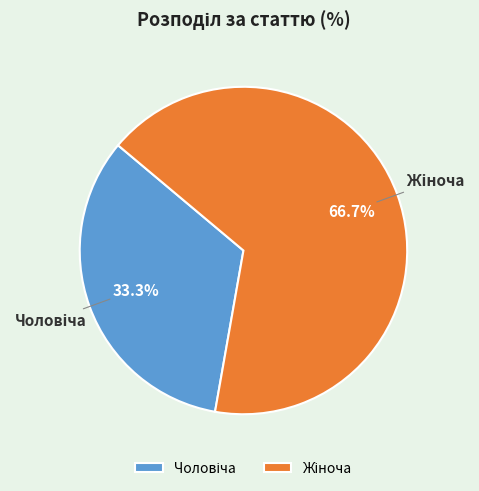

Is there a majority slice in this chart?

Yes